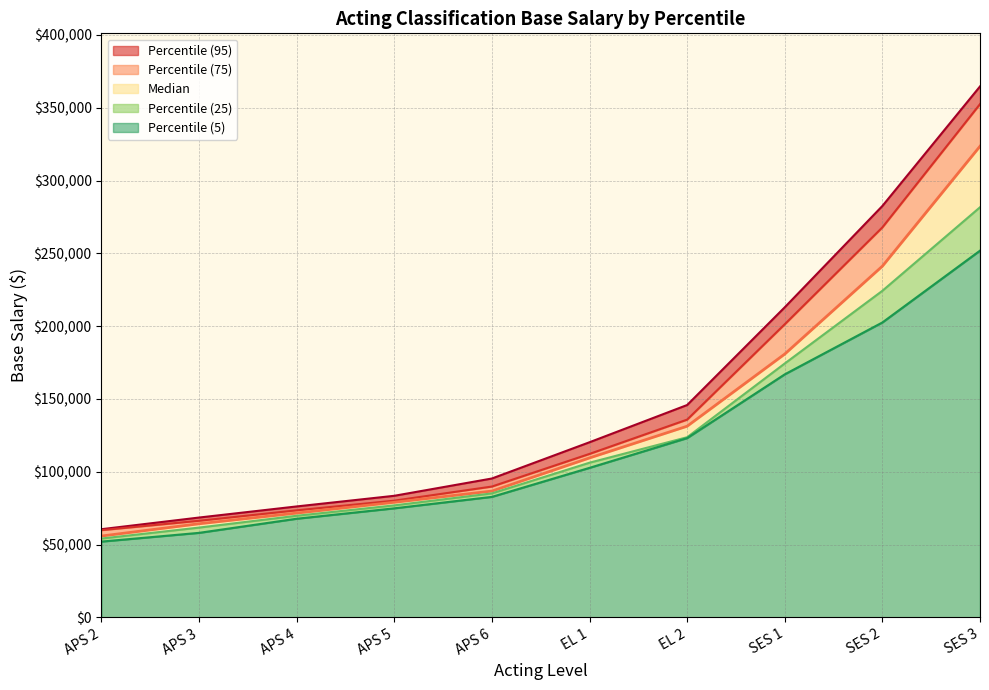

True or false: Percentile (95) and Percentile (5) cross at least once.

False